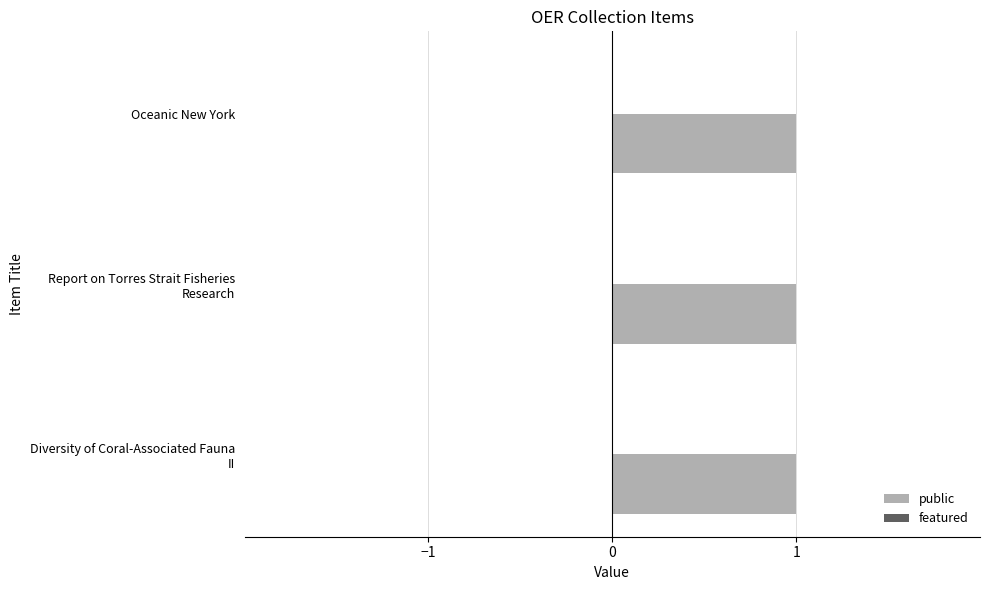

At which label does featured reach its peak?

Diversity of Coral-Associated Fauna II